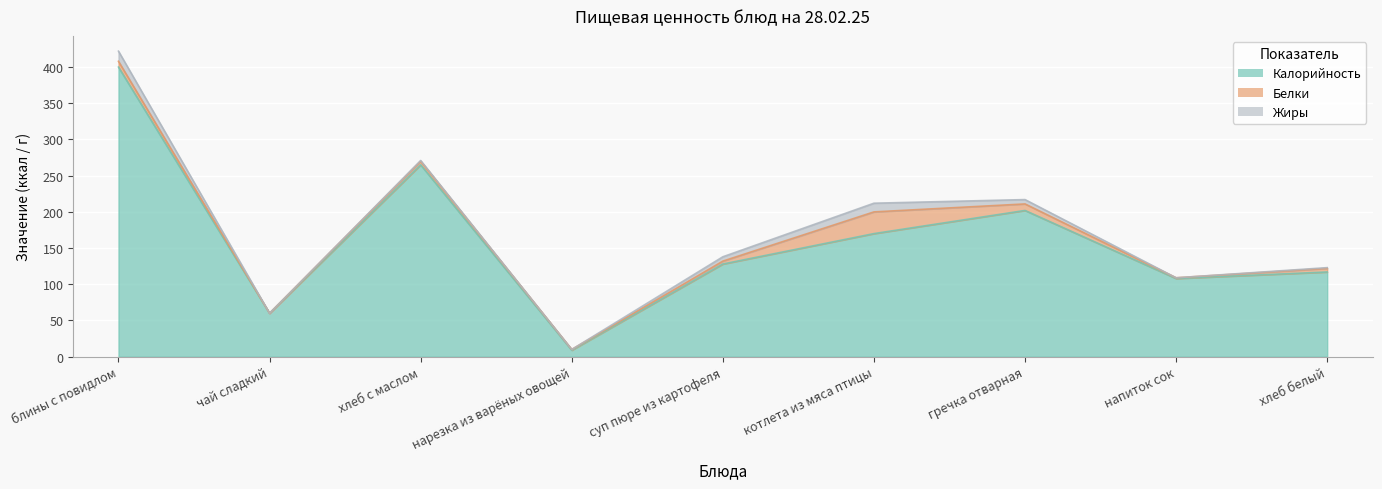

What is the sum of all Жиры values?

40